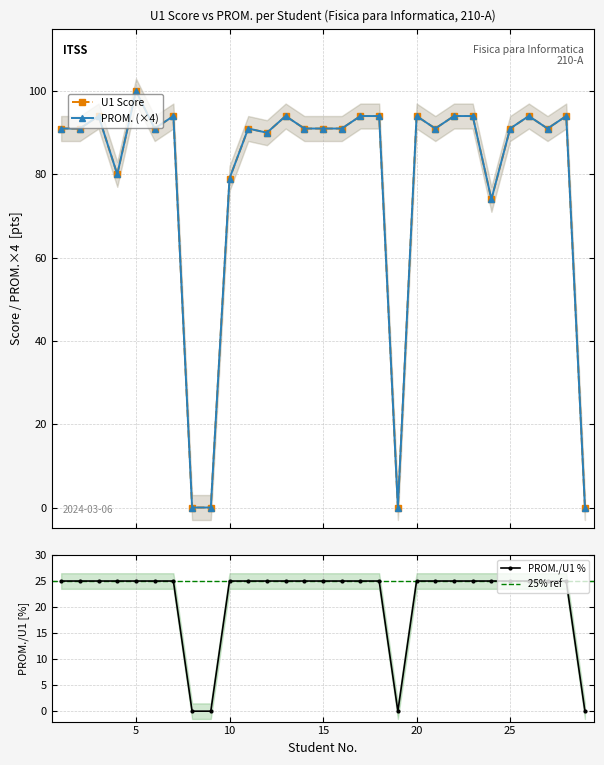

Reading left to right, list all the values displayed in this chart.

U1 Score: 1=91	2=91	3=94	4=80	5=100	6=91	7=94	8=0	9=0	10=79	11=91	12=90	13=94	14=91	15=91	16=91	17=94	18=94	19=0	20=94	21=91	22=94	23=94	24=74	25=91	26=94	27=91	28=94	29=0
PROM.: 1=91	2=91	3=94	4=80	5=100	6=91	7=94	8=0	9=0	10=79	11=91	12=90	13=94	14=91	15=91	16=91	17=94	18=94	19=0	20=94	21=91	22=94	23=94	24=74	25=91	26=94	27=91	28=94	29=0